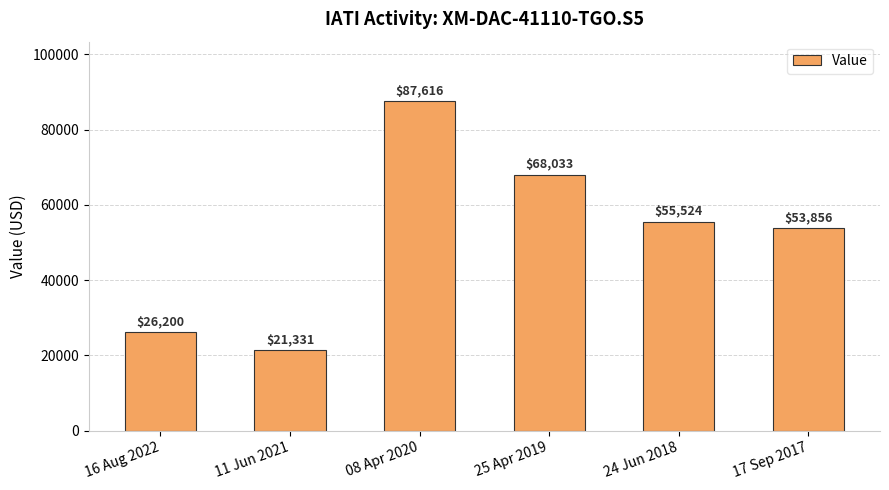

Which category has the lowest value across all series?

11 Jun 2021